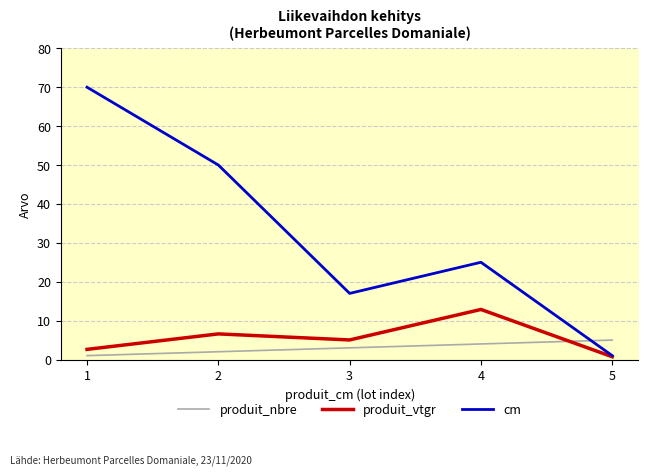

Does the chart have visible grid lines?

Yes